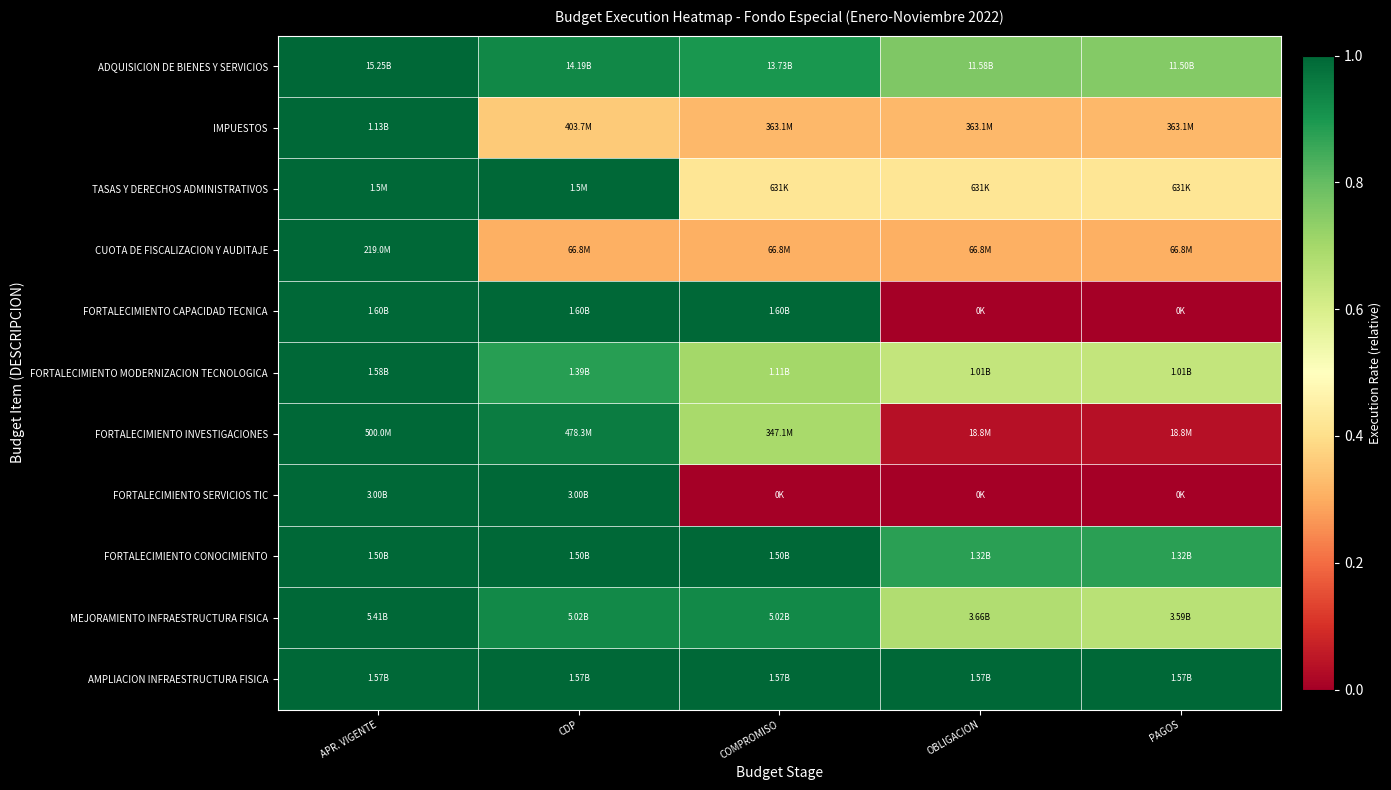

At how many categories does at least one series exceed 0?

5